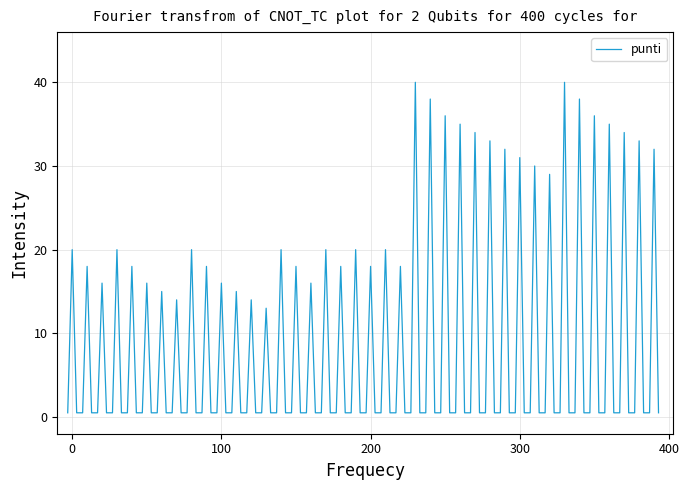

Does the chart display data point markers on the line(s)?

No